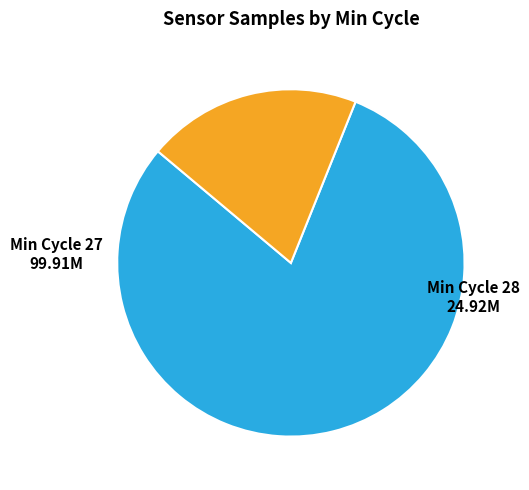

Is it true that Min Cycle 28 is 20% of the pie?

True